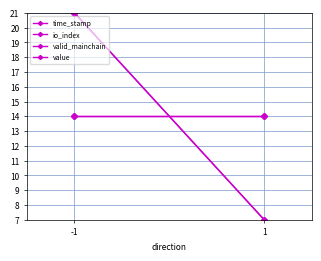

What is the spread (max minus min) of values at 1?

7